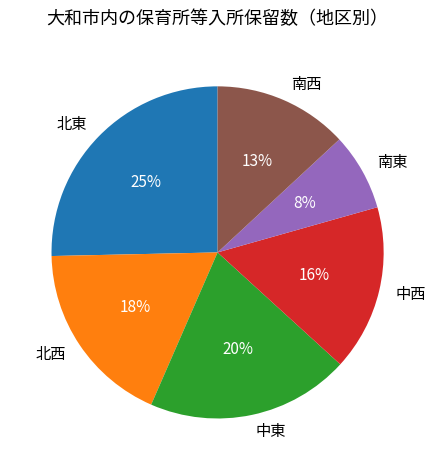

Is it true that 北東 is 39% of the pie?

False